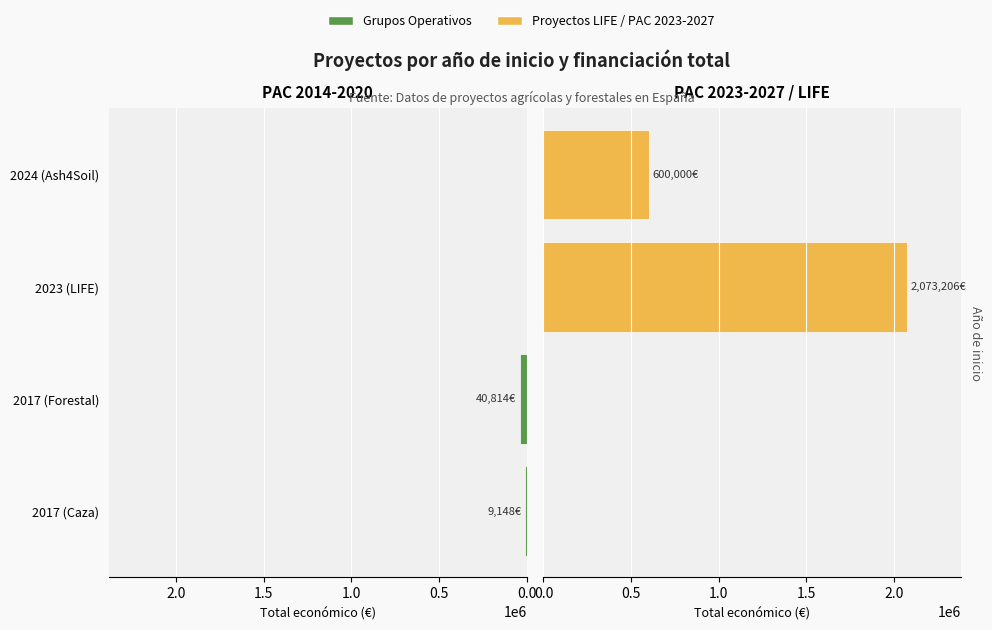

Reading left to right, what are all the values shown in this chart?

Grupos Operativos: 9148	40814
Proyectos LIFE / PAC 2023-2027: 2073206	600000